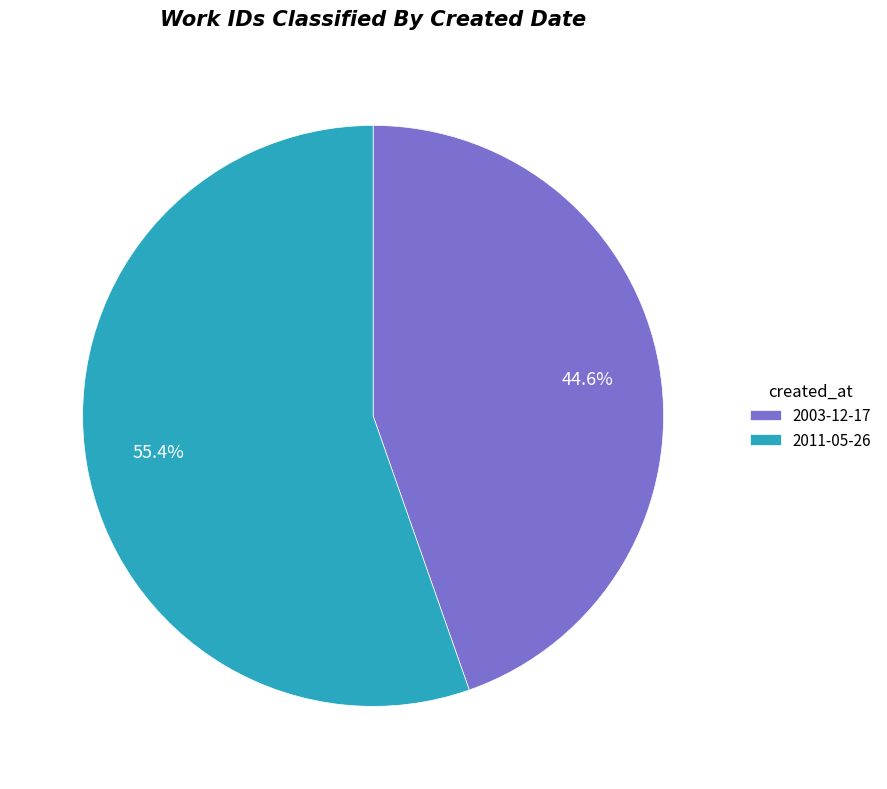

Is 2003-12-17 the majority of the pie?

No